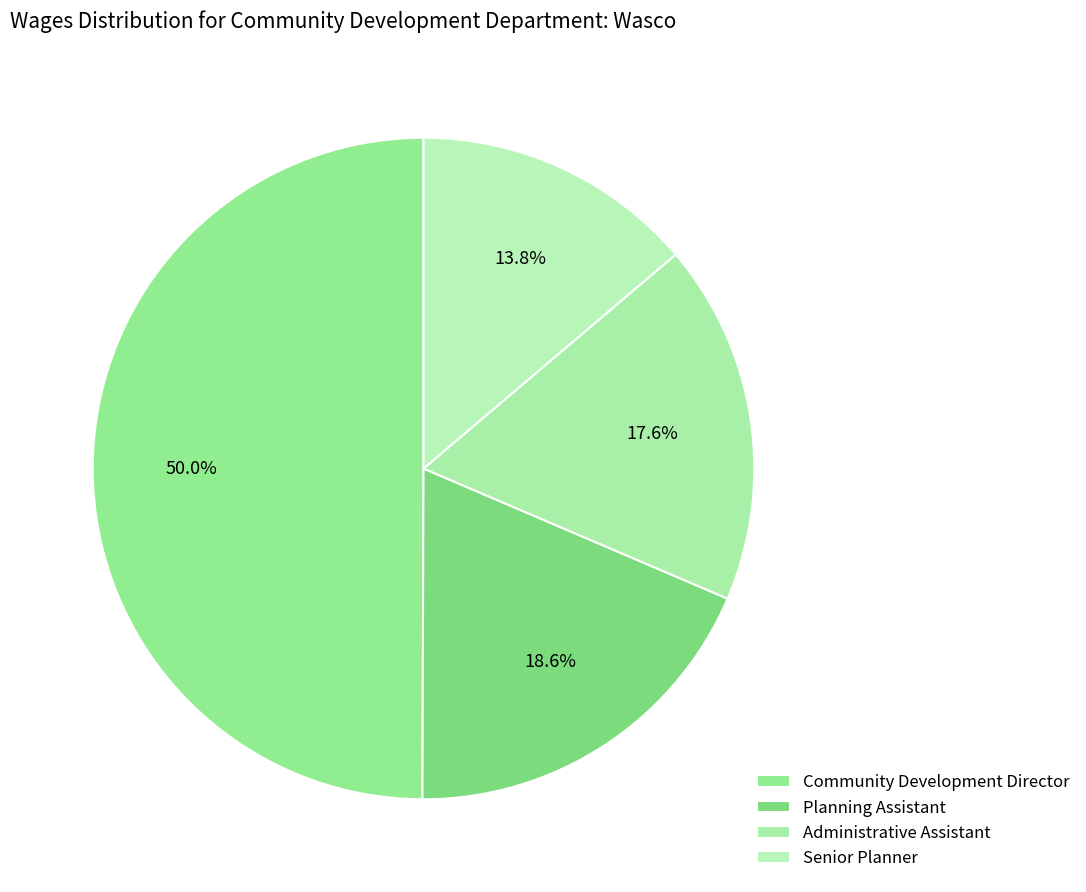

Rank the categories by value from highest to lowest.

Community Development Director, Planning Assistant, Administrative Assistant, Senior Planner